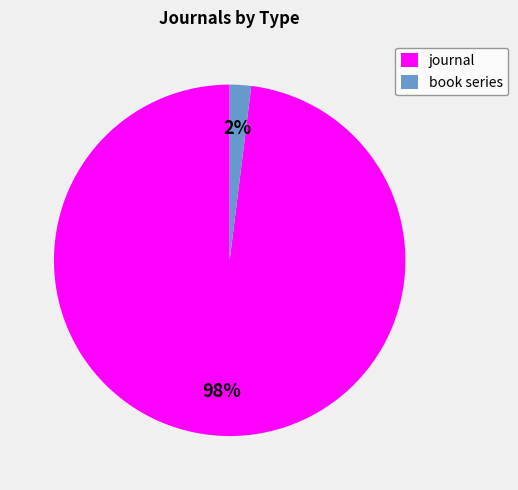

What is the largest slice in the pie chart?

journal